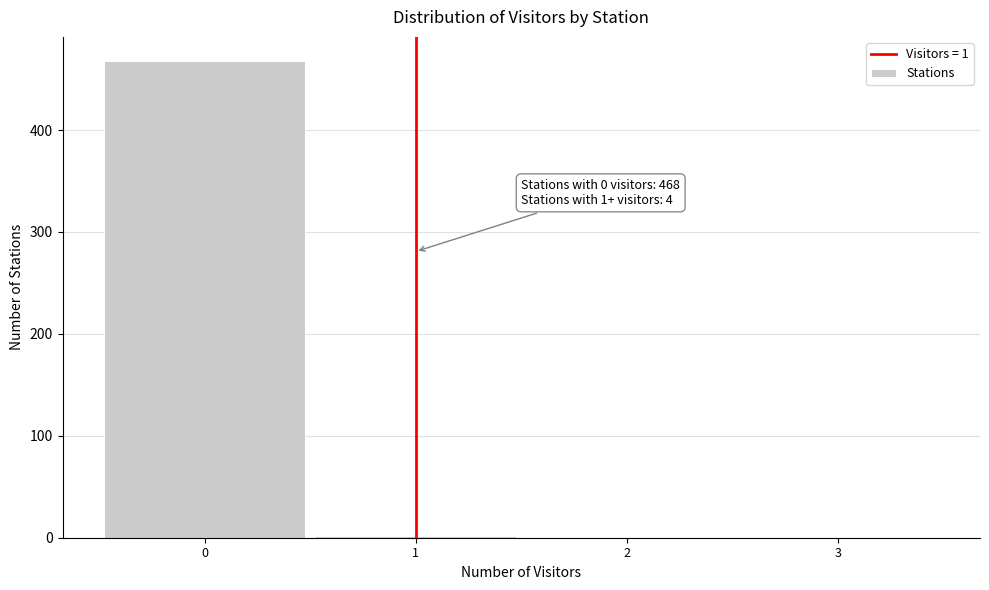

Which range on the x-axis has the tallest bar?

-0.5 to 0.5